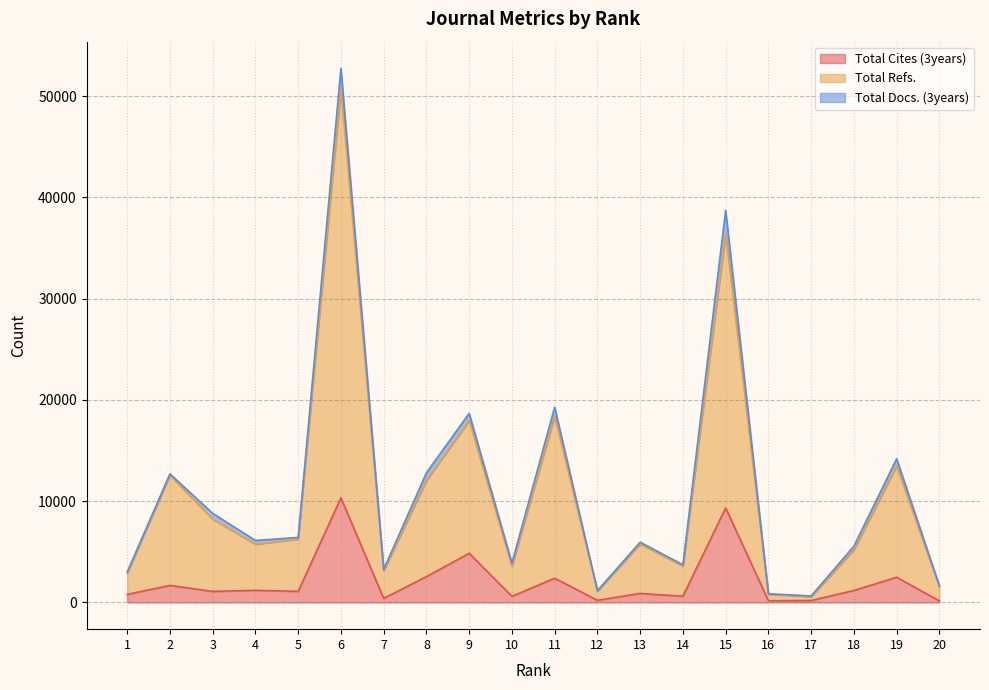

What is the difference between the maximum and second lowest values in the Total Refs. series?

49922